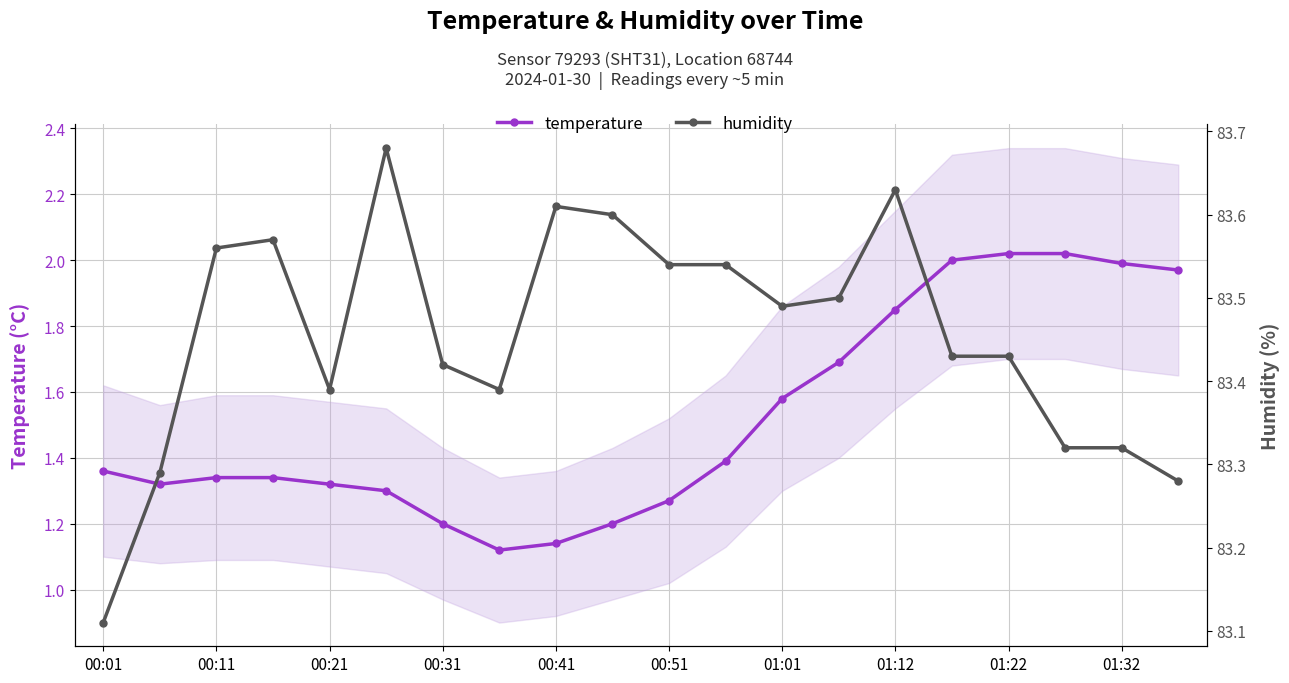

The humidity series shows 112.2 at 01:01. True or false?

False